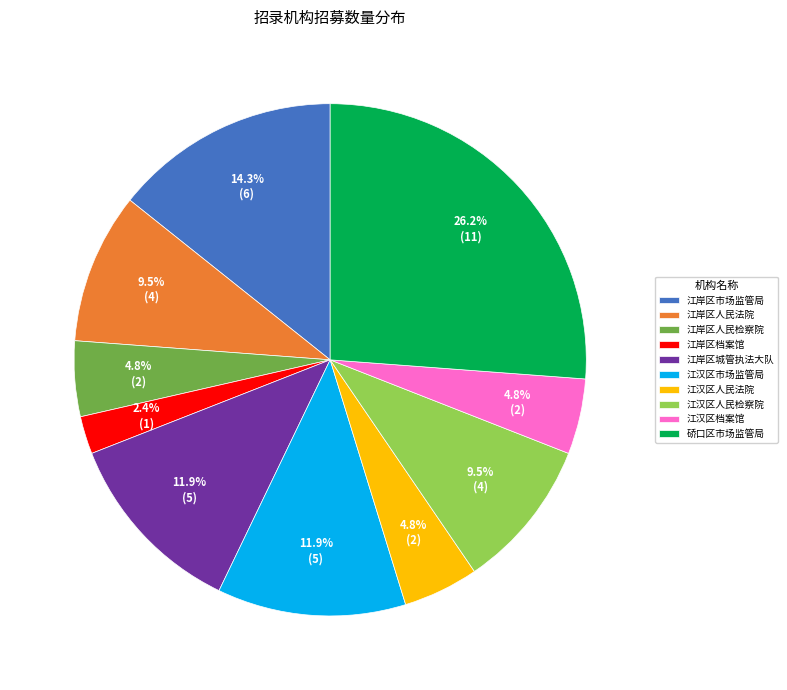

Is the sum of 江岸区城管执法大队 and 江汉区档案馆 greater than half?

No